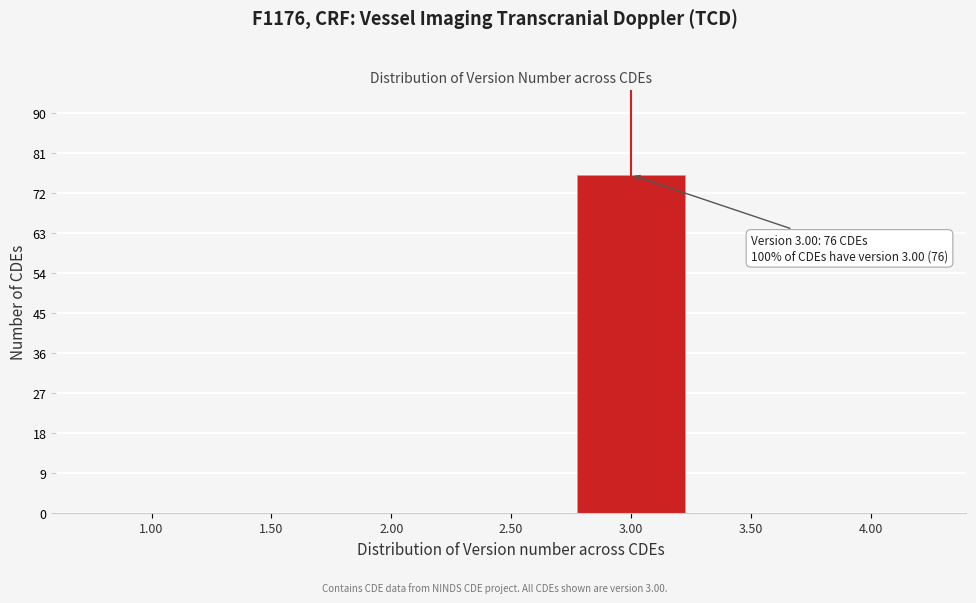

Reading left to right, list all the values displayed in this chart.

1.00=0	1.50=0	2.00=0	2.50=0	3.00=76	3.50=0	4.00=0